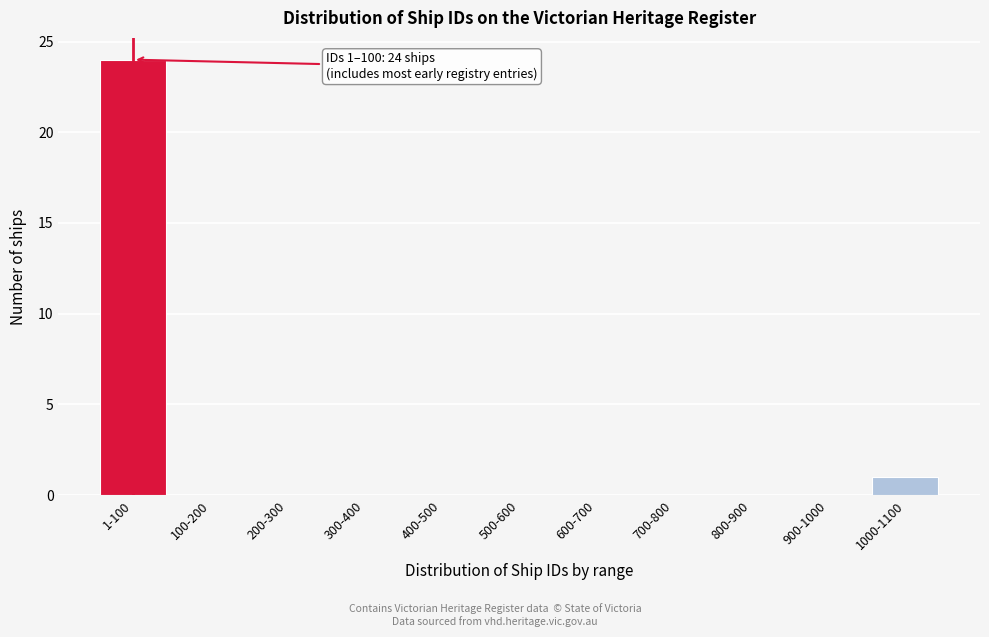

Reading right to left, list all the values displayed in this chart.

1000-1100=1	900-1000=0	800-900=0	700-800=0	600-700=0	500-600=0	400-500=0	300-400=0	200-300=0	100-200=0	1-100=24